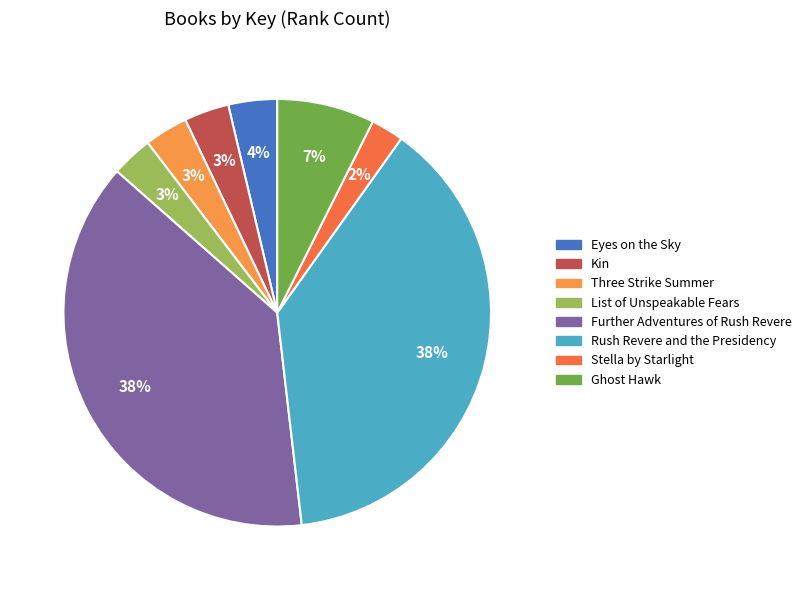

Does Ghost Hawk represent more than half of the total?

No